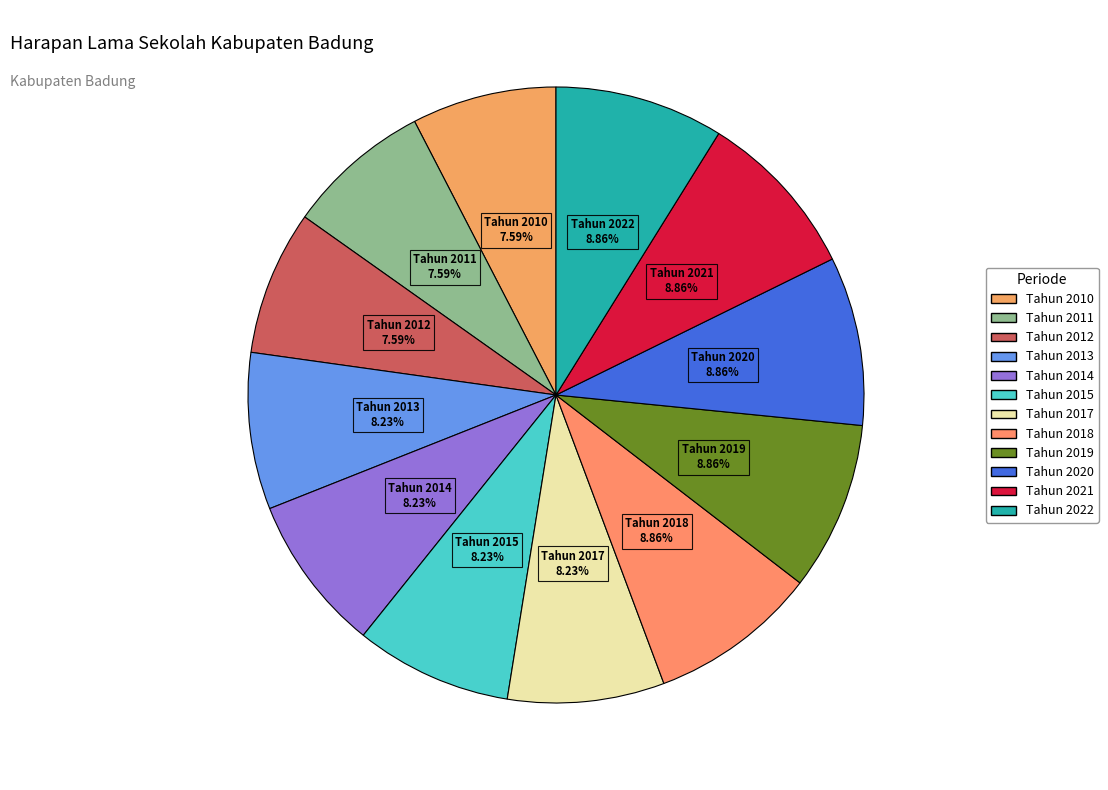

How many segments does this pie chart have?

12